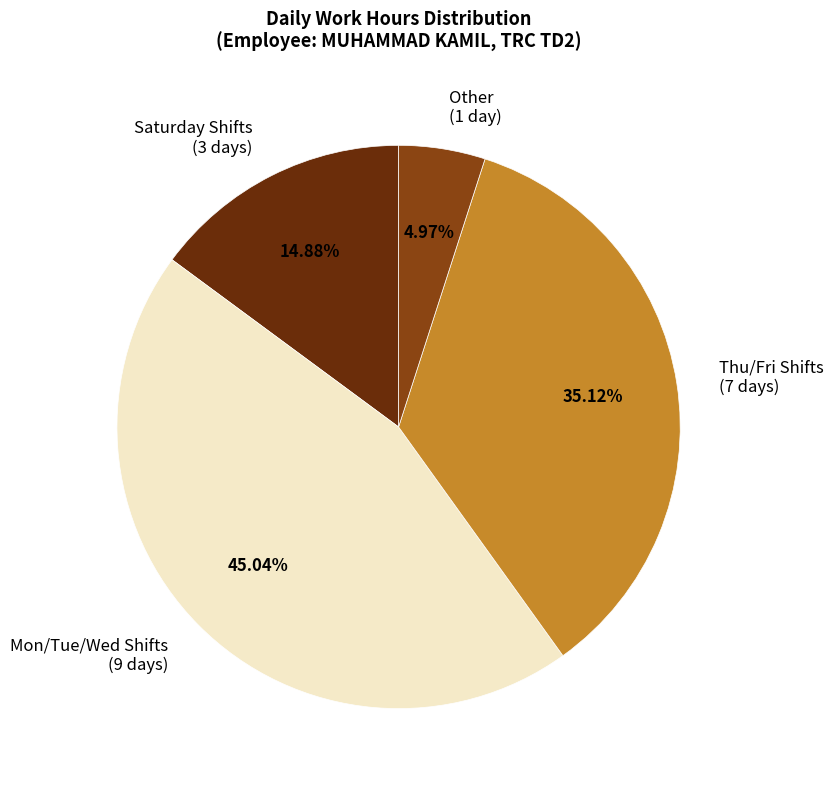

Combined, do Thu/Fri Shifts (7 days) and Other (1 day) account for over 50%?

No